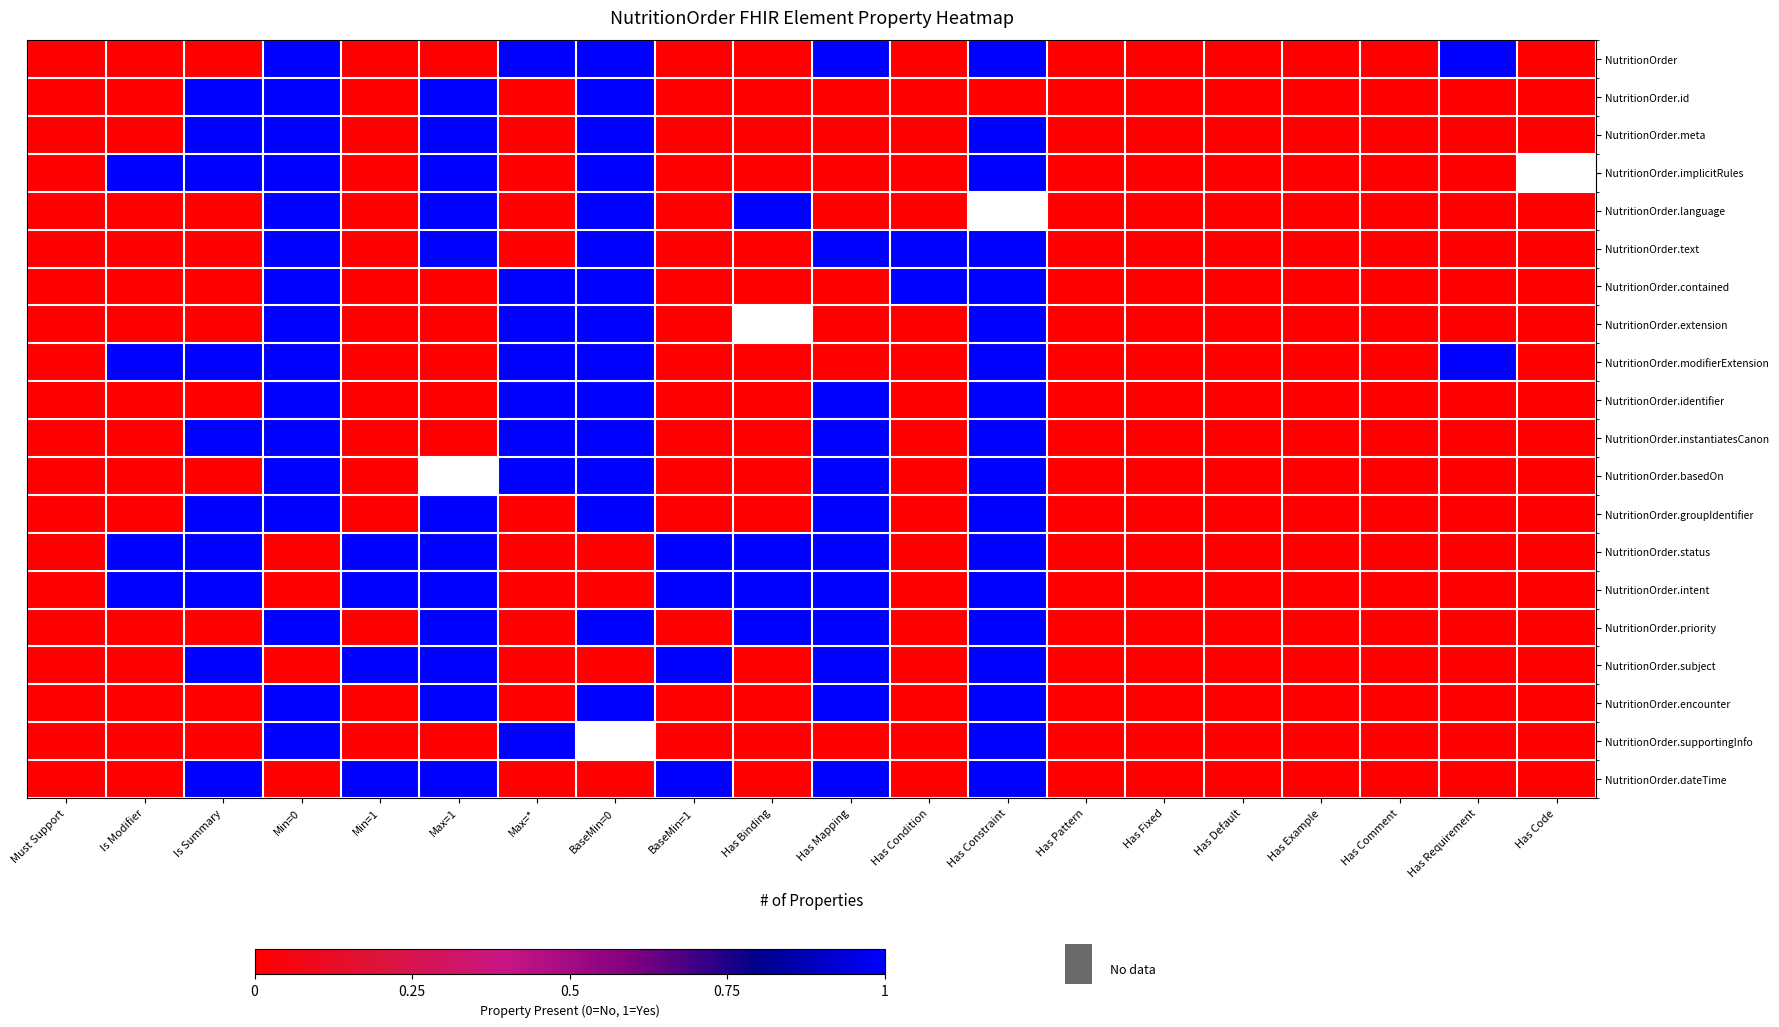

What is the difference between the NutritionOrder.supportingInfo values at Max=* and Must Support?

1.0